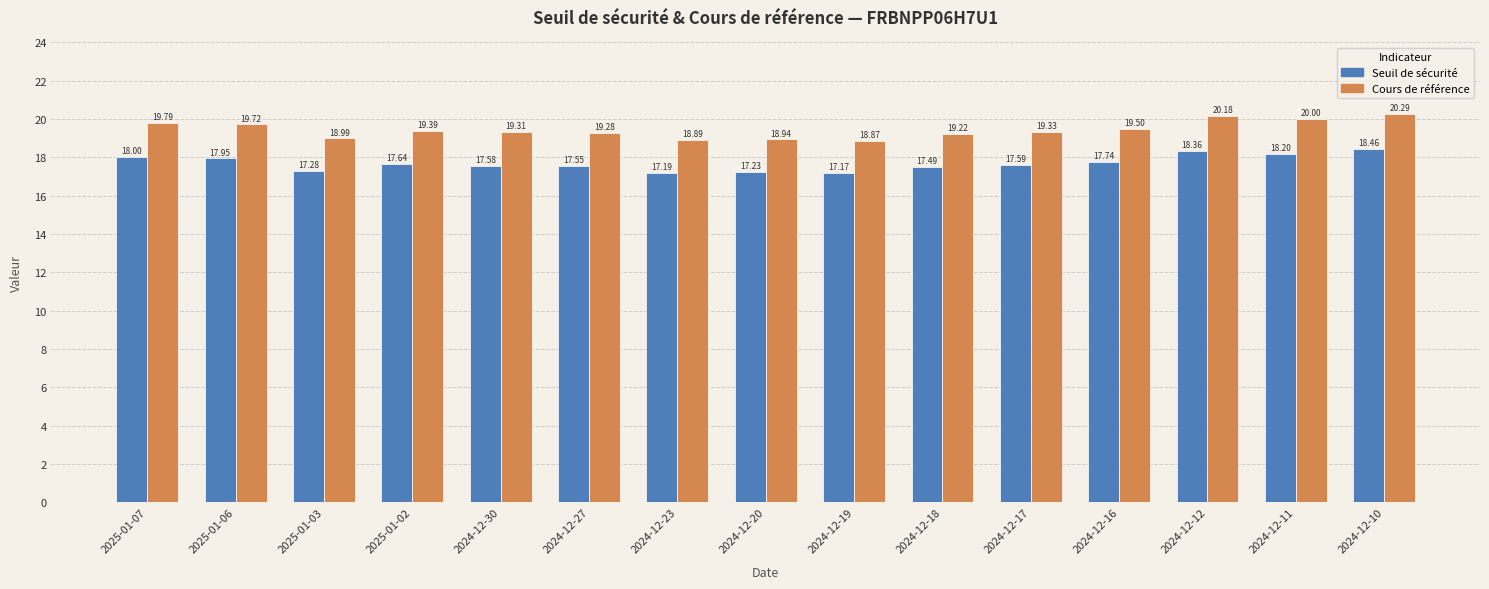

What is the difference between the highest and lowest values at 2024-12-30?

1.7